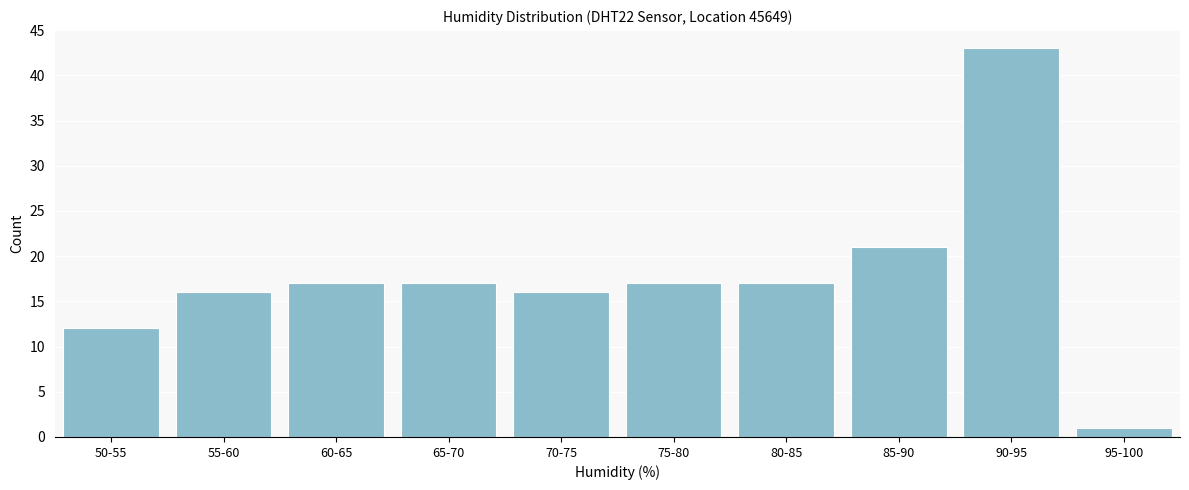

Reading left to right, transcribe all the data shown in this chart.

50-55=12	55-60=16	60-65=17	65-70=17	70-75=16	75-80=17	80-85=17	85-90=21	90-95=43	95-100=1